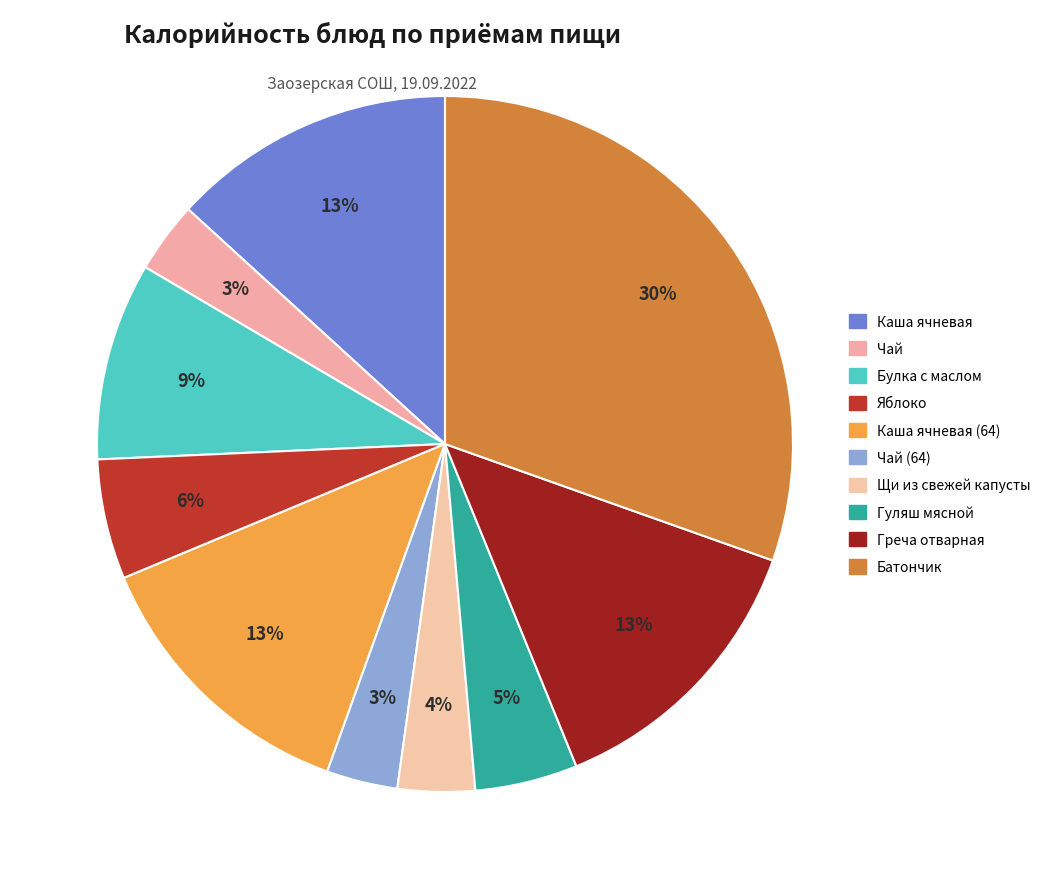

Count the number of slices in the pie.

10